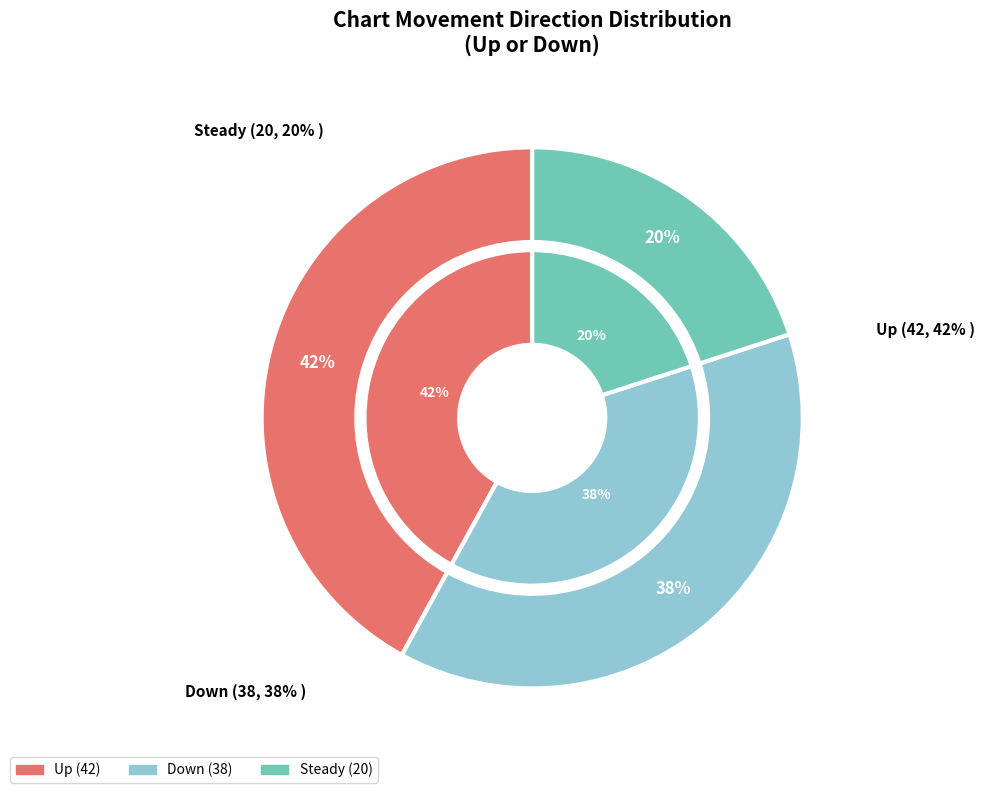

To the nearest percent, what portion does - represent?

20%